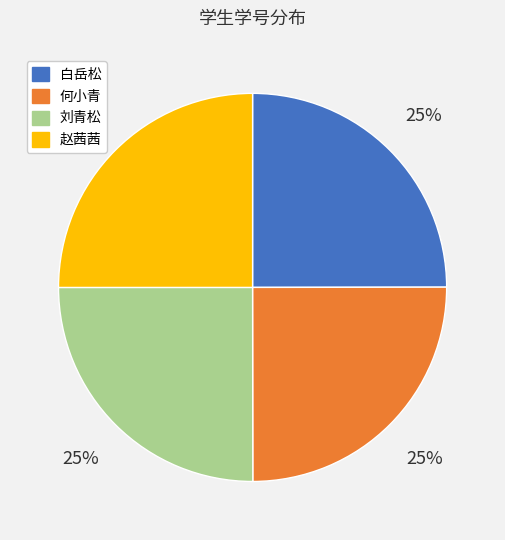

True or false: 白岳松 accounts for 37% of the total.

False